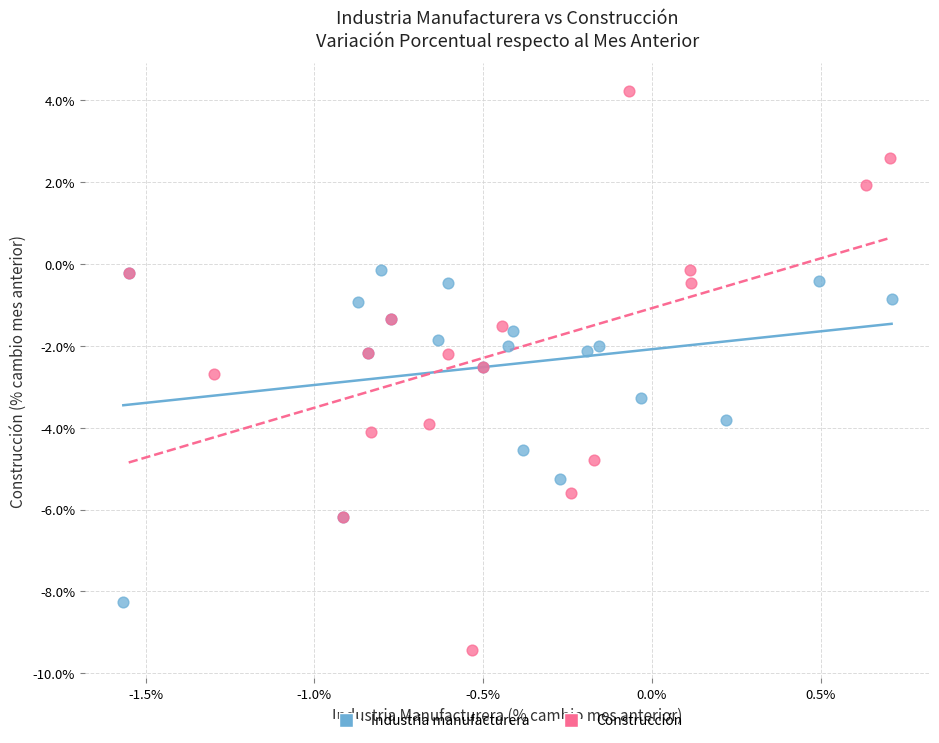

Which series has the widest spread of Y values?

Construcción